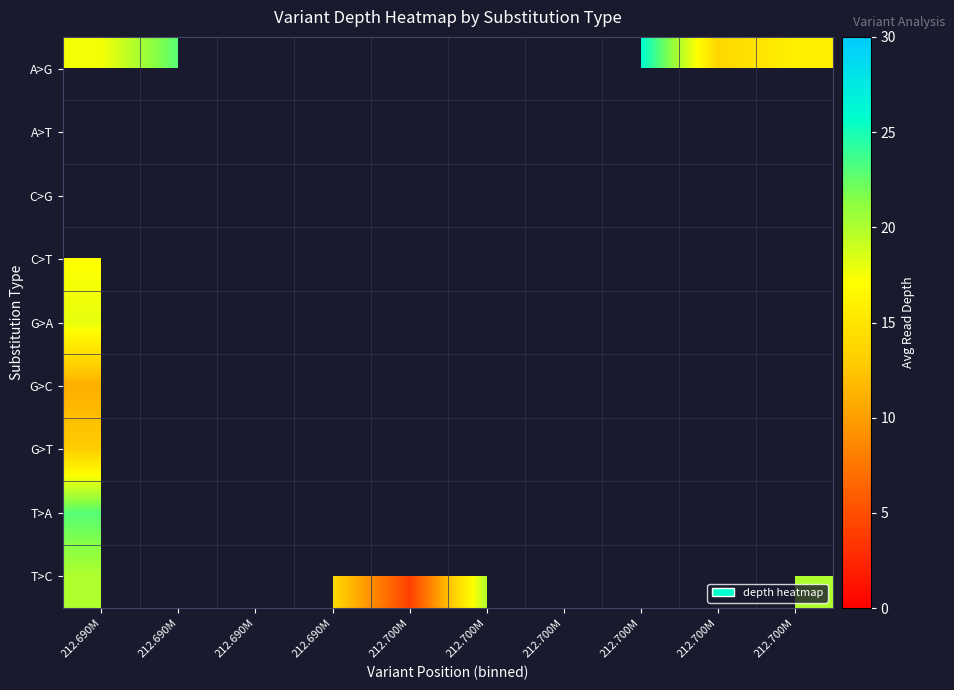

The value of row_0 at 212.690M is 38.2. True or false?

False